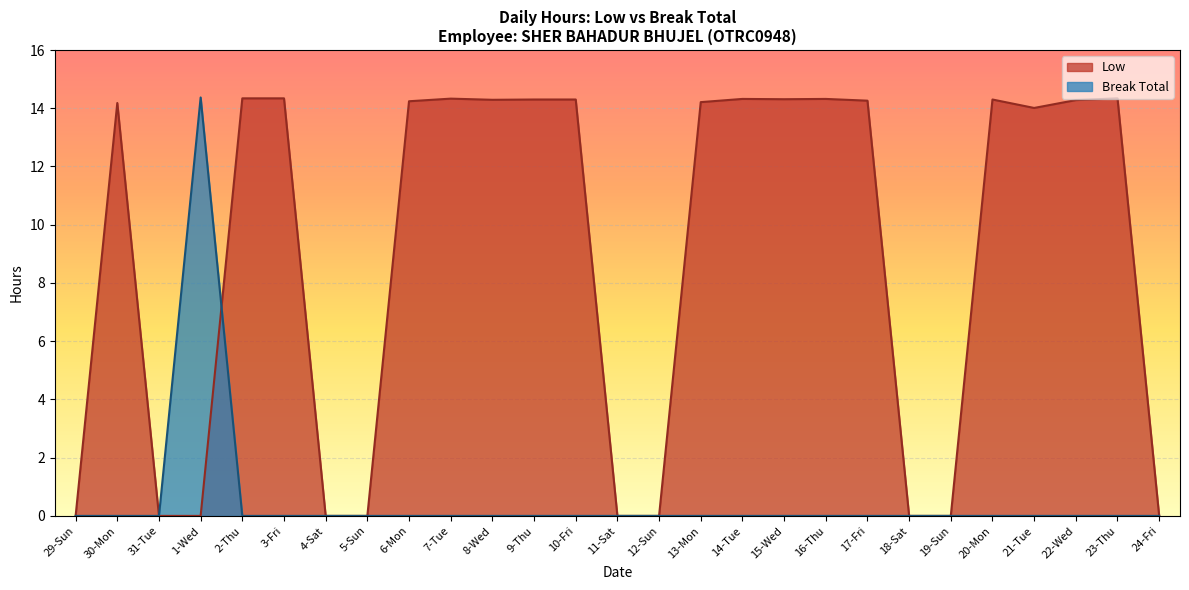

At how many categories does at least one series exceed 1?

18